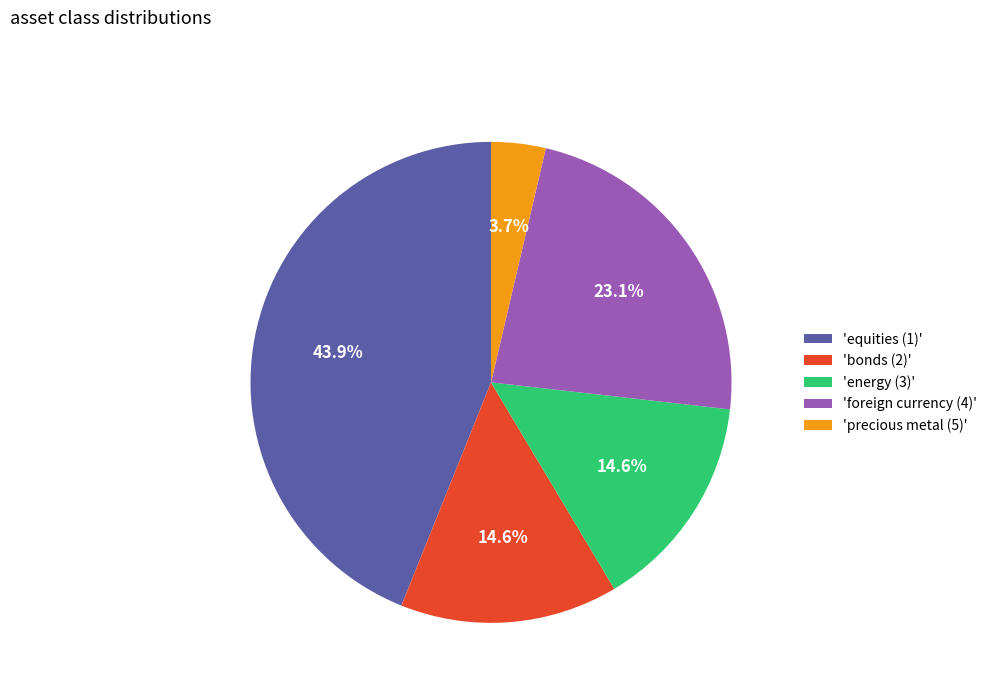

Combined, do 'foreign currency (4)' and 'energy (3)' account for over 50%?

No